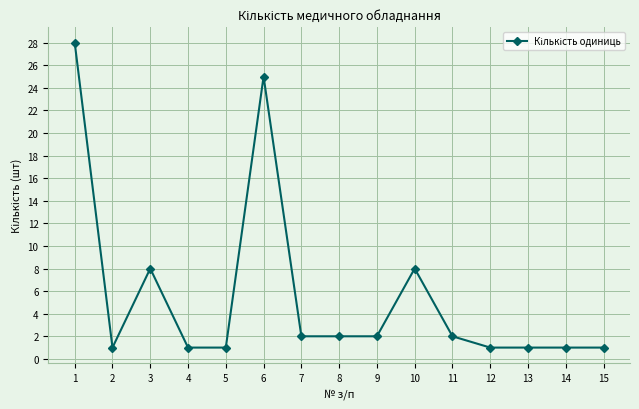

Where does the data first go above 2?

1